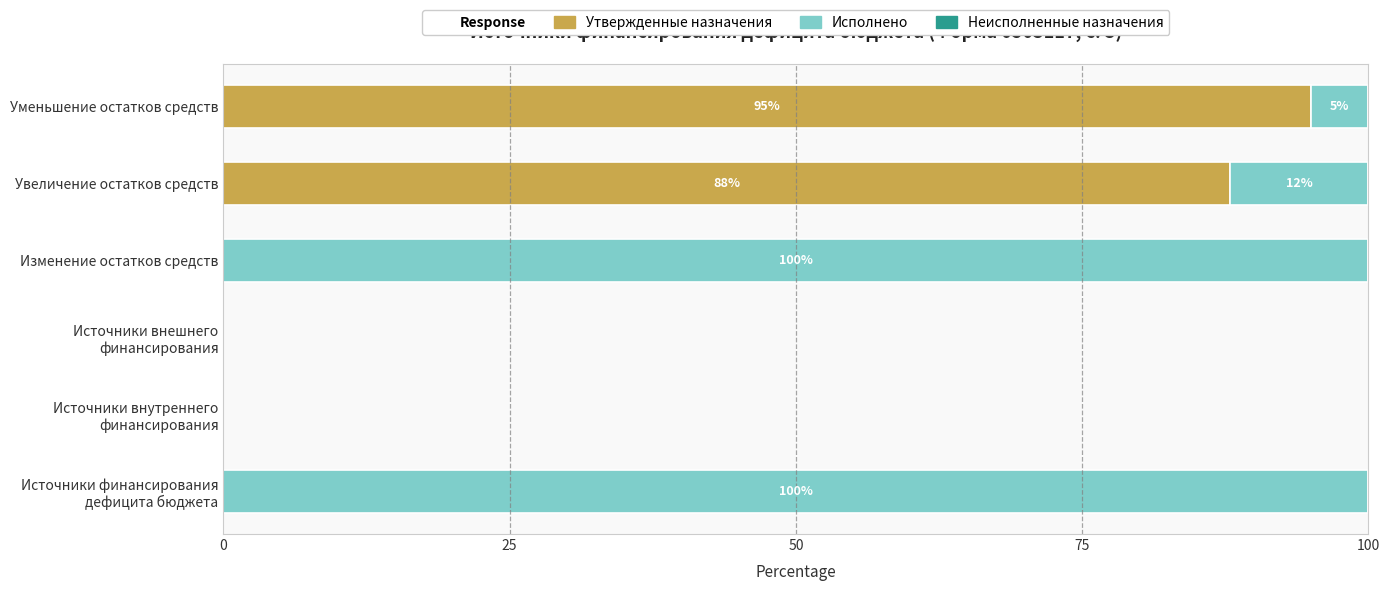

Where is Утвержденные назначения nearest to the value 47?

Увеличение остатков средств